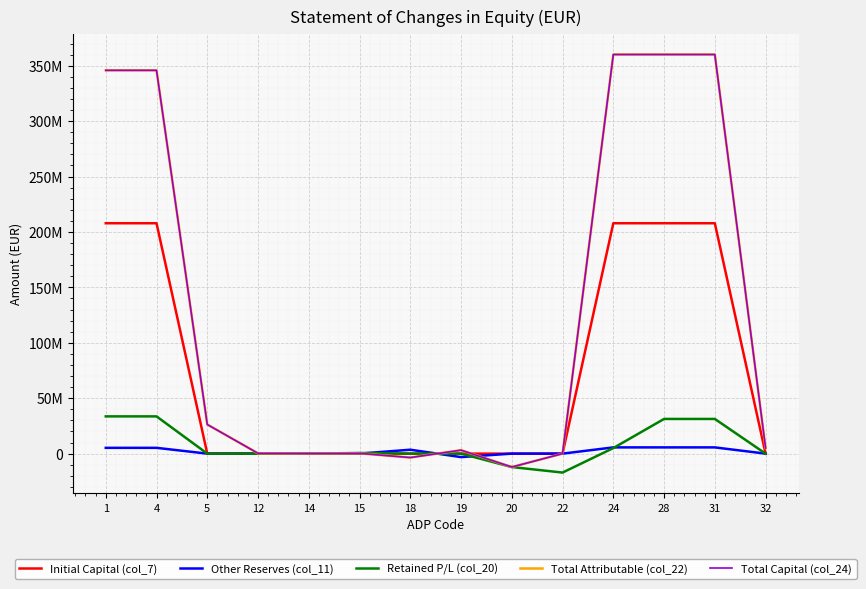

Which series has the largest range (max minus min)?

Total Attributable (col_22)